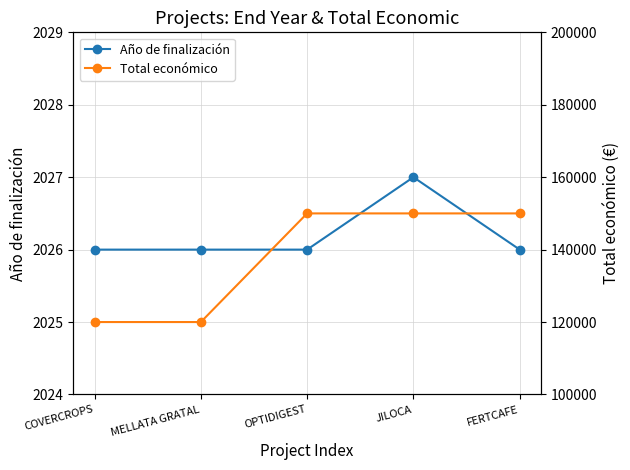

Reading left to right, extract all data points from this chart.

Año de finalización: 2026	2026	2026	2027	2026
Total económico: 120000	120000	150000	150000	150000